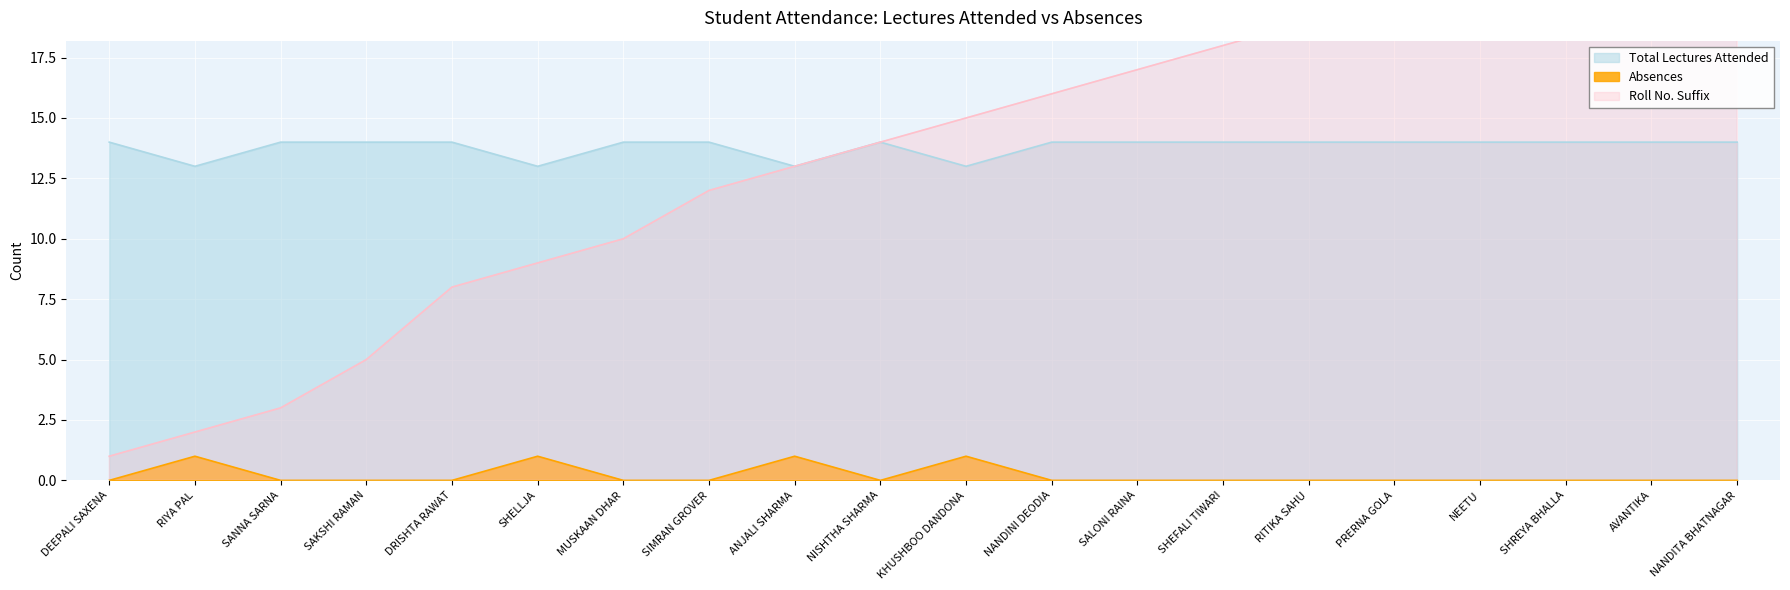

Is the value of Total Lectures Attended at RIYA PAL greater than the value of Absences at MUSKAAN DHAR?

Yes